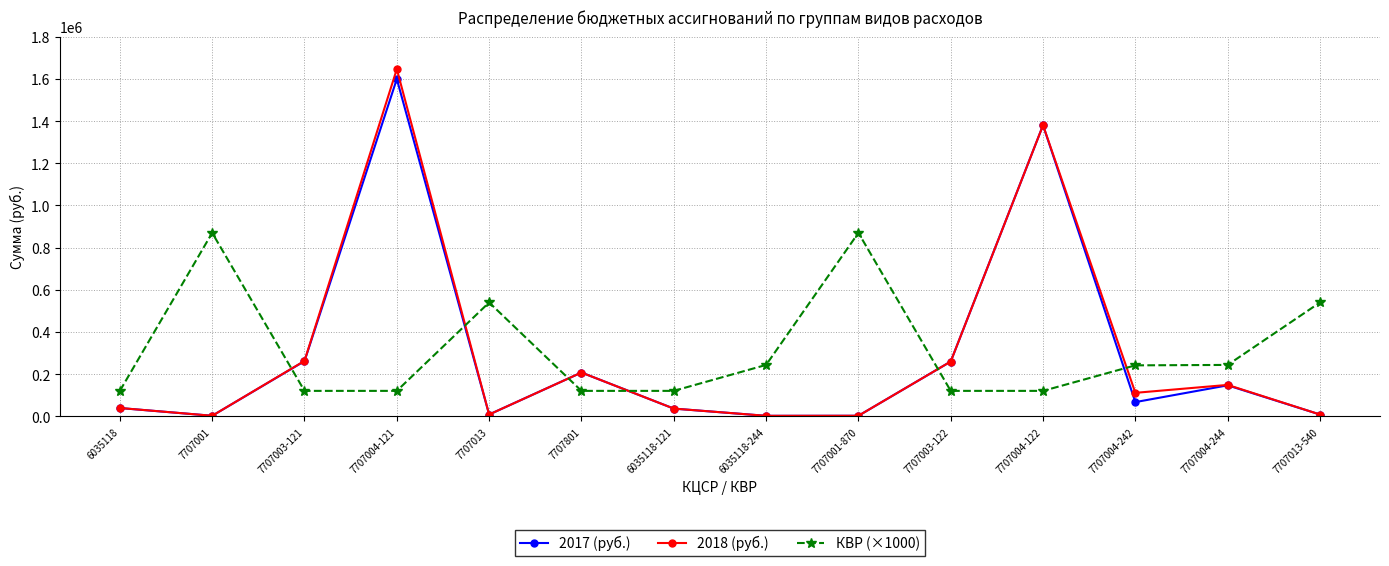

Is the value of 2017 (руб.) at 7707003-122 greater than the value of 2018 (руб.) at 7707004-121?

No